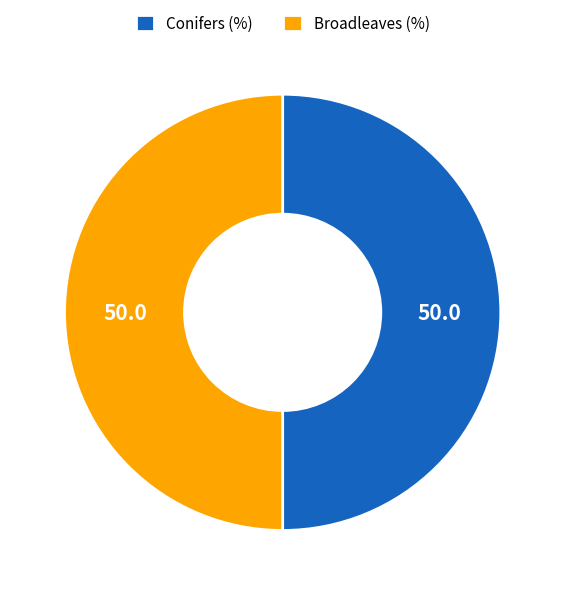

Is it true that Broadleaves (%) is 63% of the pie?

False